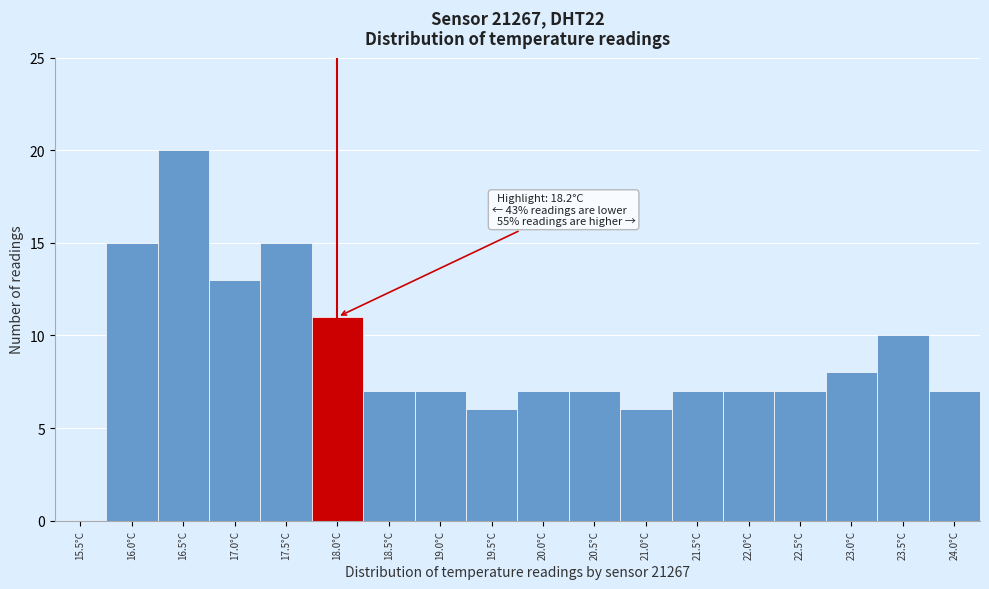

Reading right to left, transcribe all the data shown in this chart.

24.0°C=7	23.5°C=10	23.0°C=8	22.5°C=7	22.0°C=7	21.5°C=7	21.0°C=6	20.5°C=7	20.0°C=7	19.5°C=6	19.0°C=7	18.5°C=7	18.0°C=11	17.5°C=15	17.0°C=13	16.5°C=20	16.0°C=15	15.5°C=0